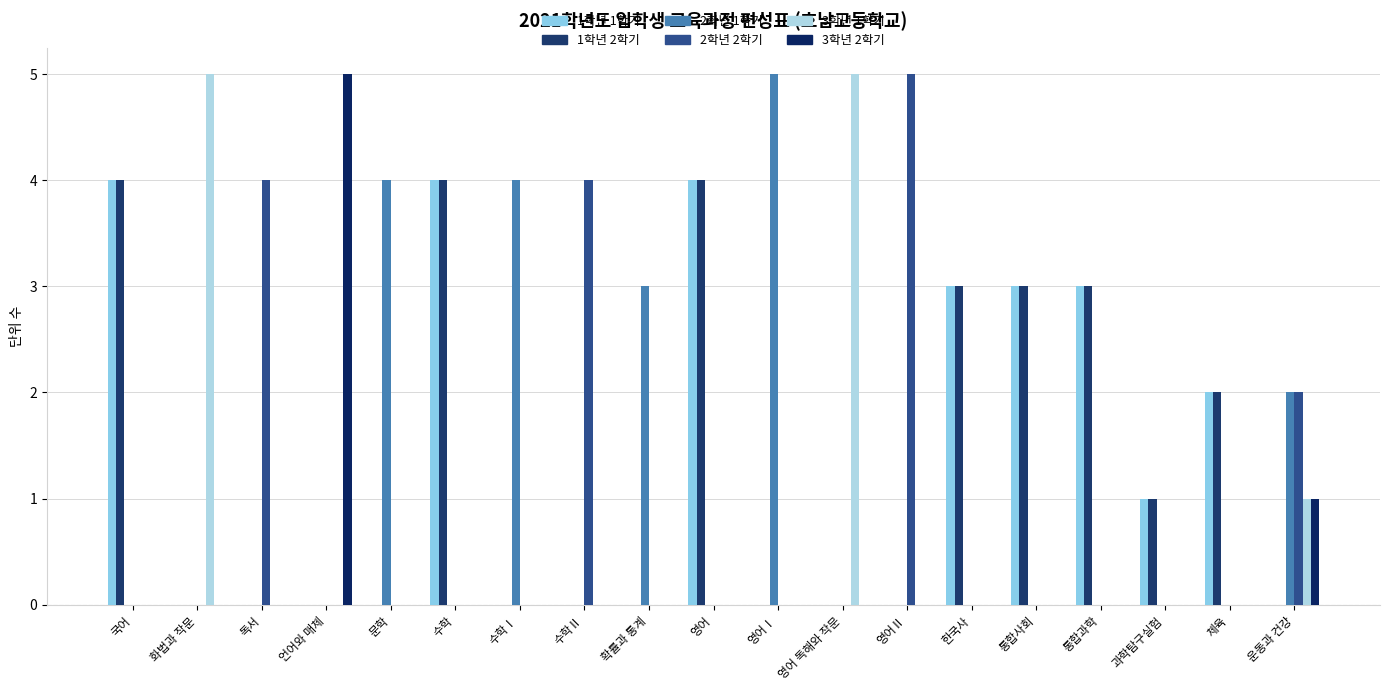

List the series in order of their peak value, lowest first.

1학년 1학기, 1학년 2학기, 2학년 1학기, 2학년 2학기, 3학년 1학기, 3학년 2학기